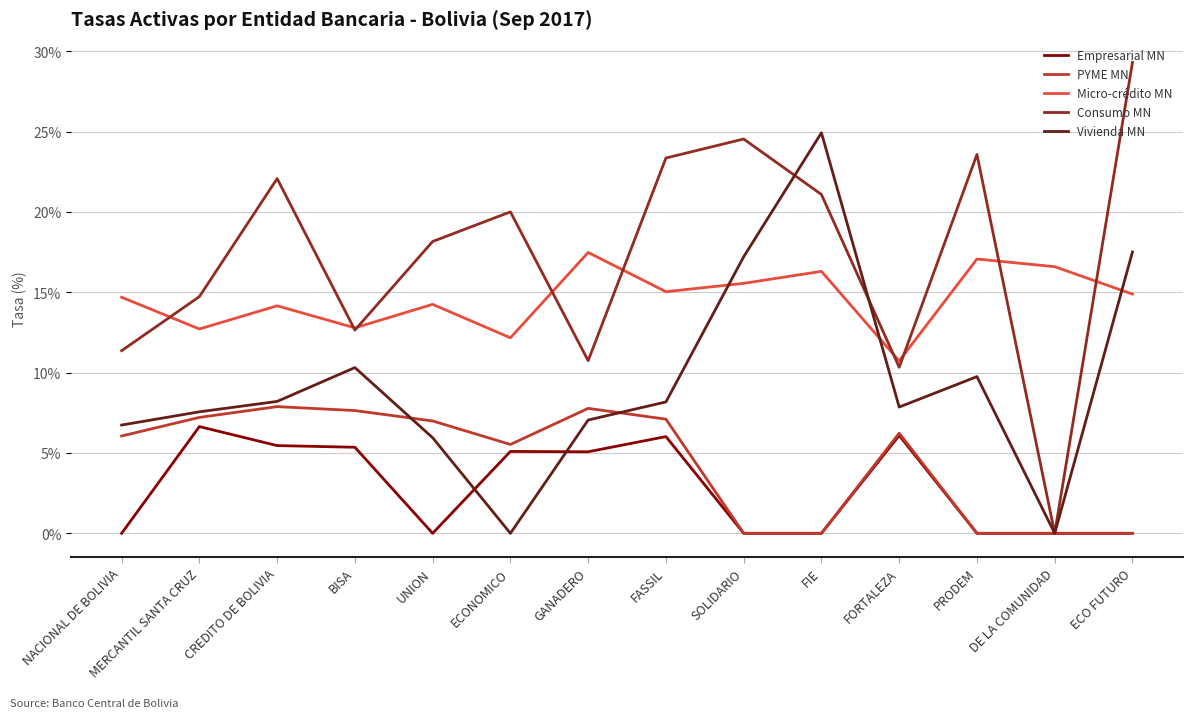

Which series has the largest total across all categories?

Consumo MN